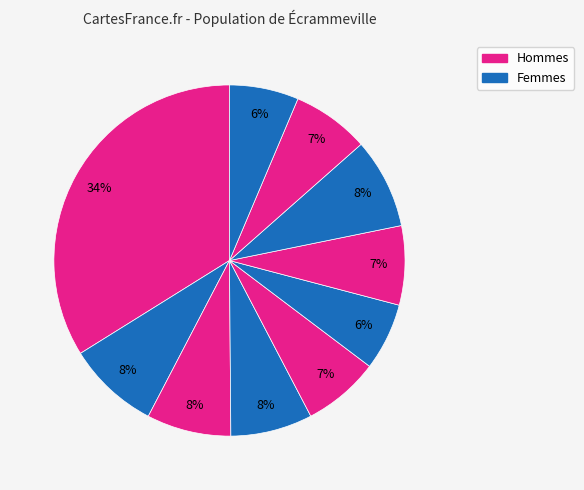

Count the number of slices in the pie.

10